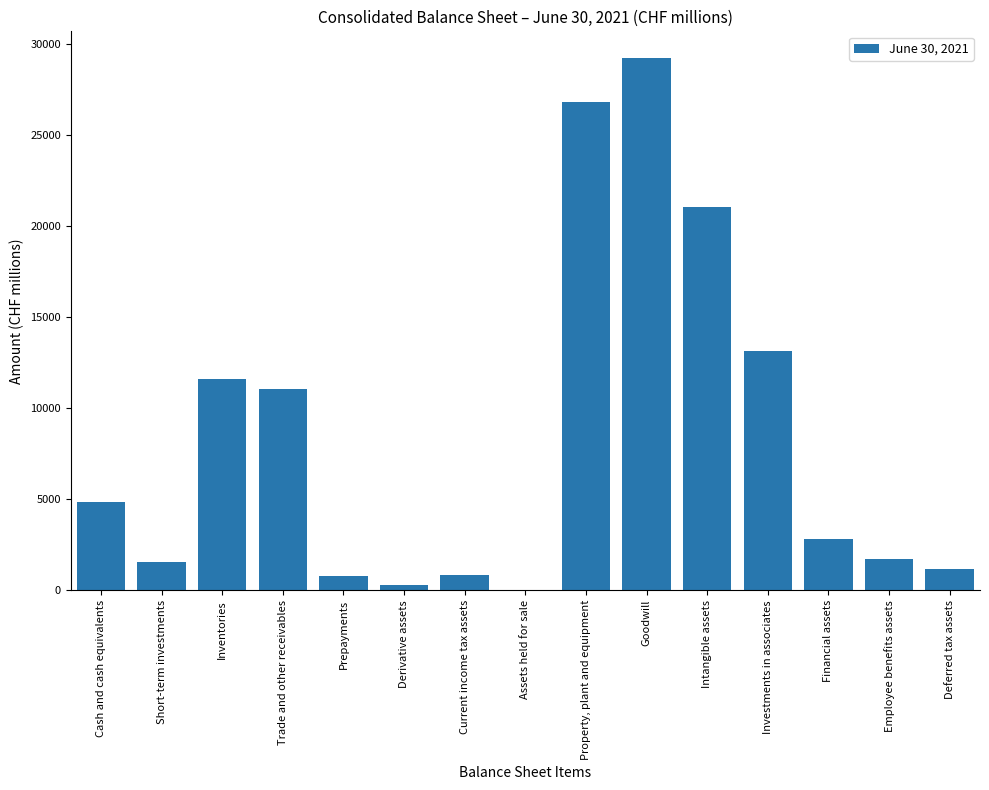

The value at Current income tax assets is 825. True or false?

True